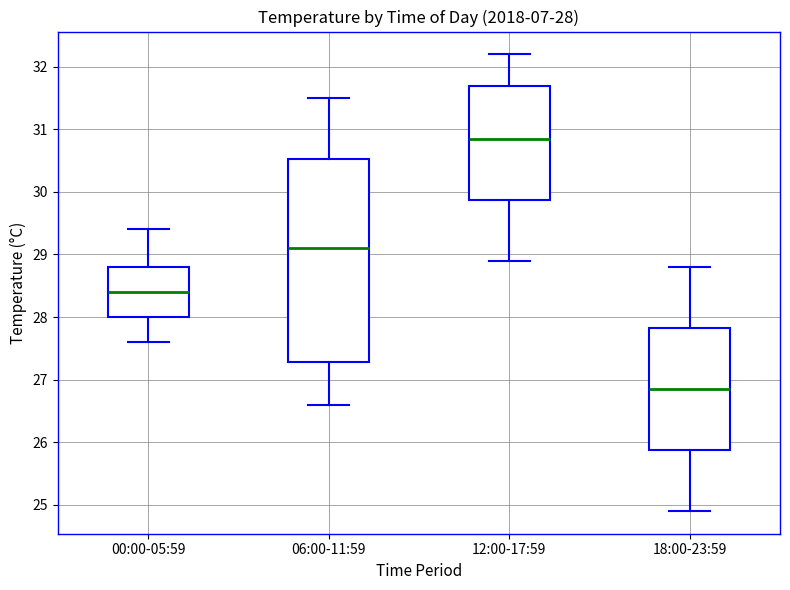

Which box's median line is the highest?

12:00-17:59